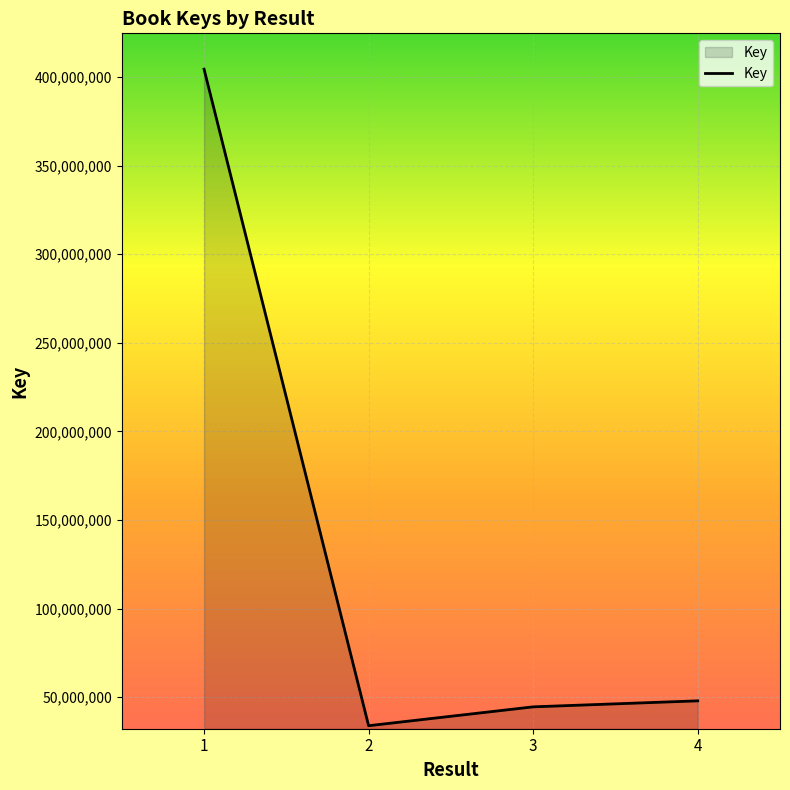

Reading left to right, list all the values displayed in this chart.

404471373	33960094	44609654	47997127